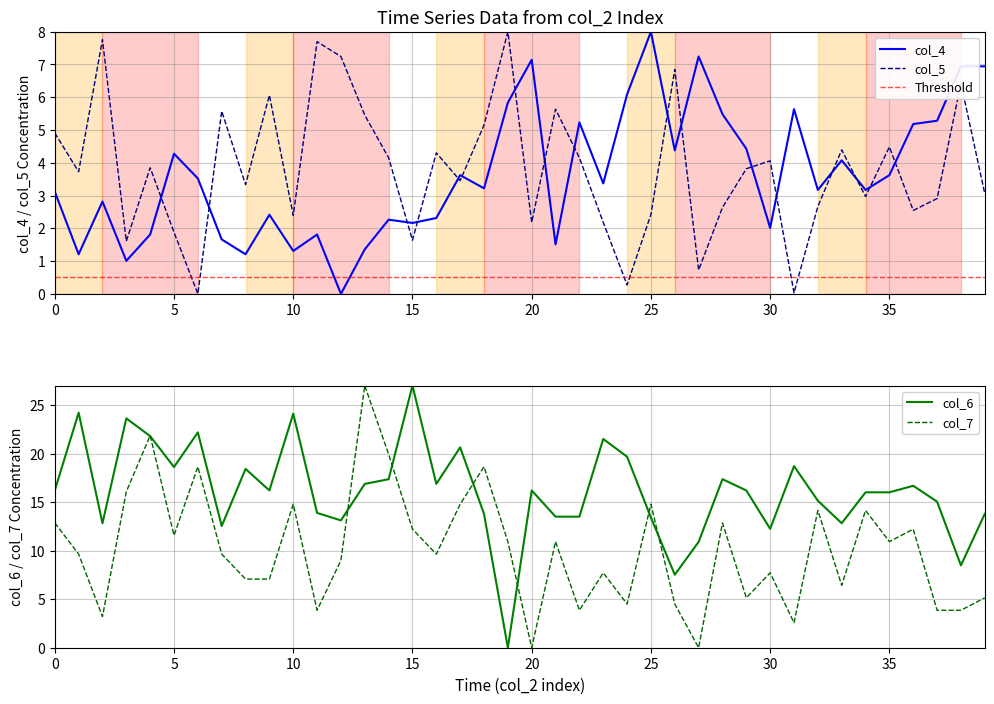

How many lines are shown in the chart?

4